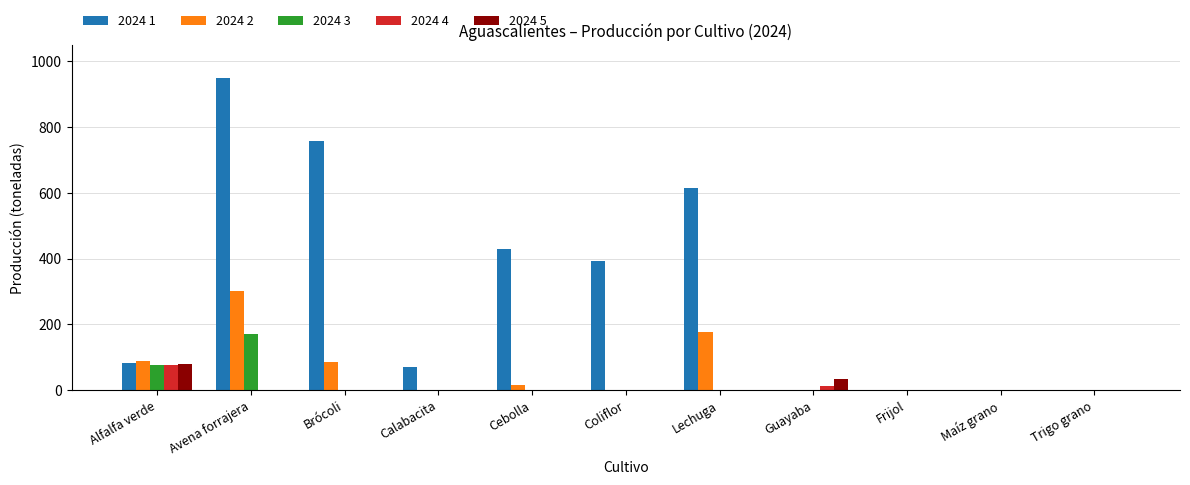

How many series are shown in this chart?

5